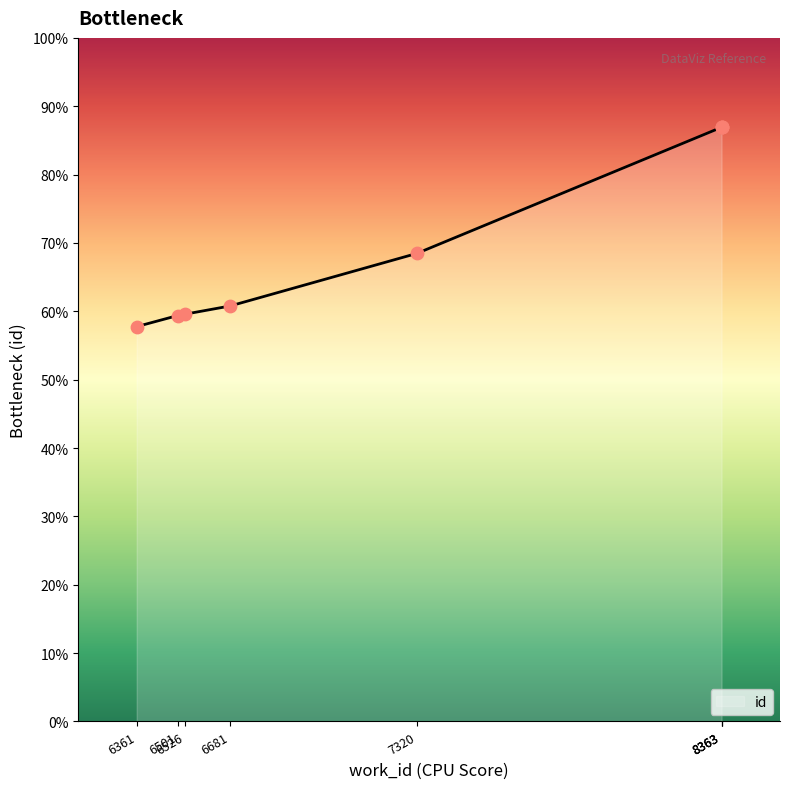

What is the ratio of the value at 8363 to the value at 7320?

1.3